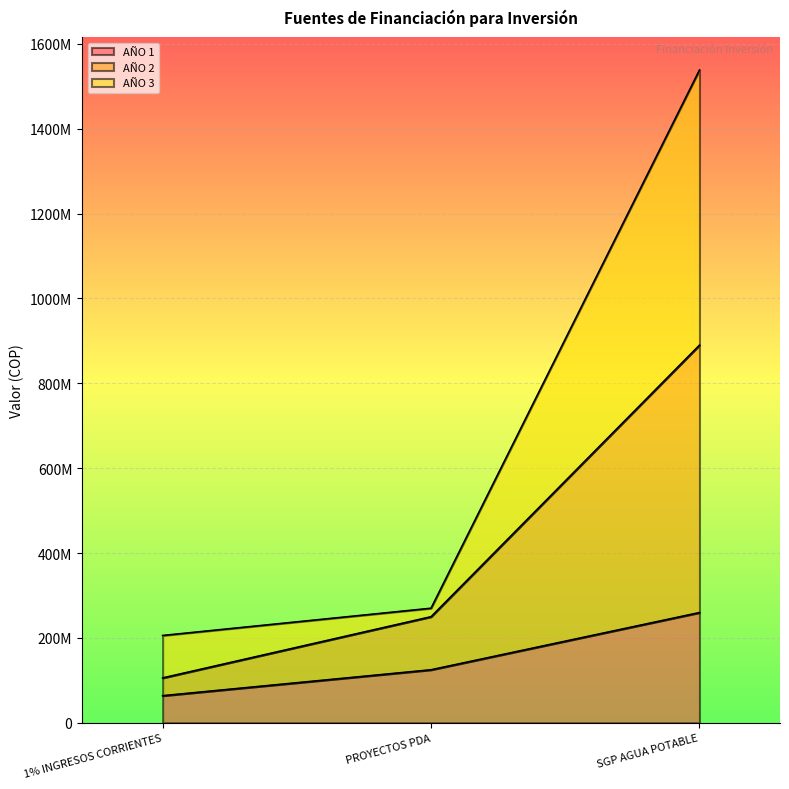

What is the average value of the AÑO 3 series?

671278000